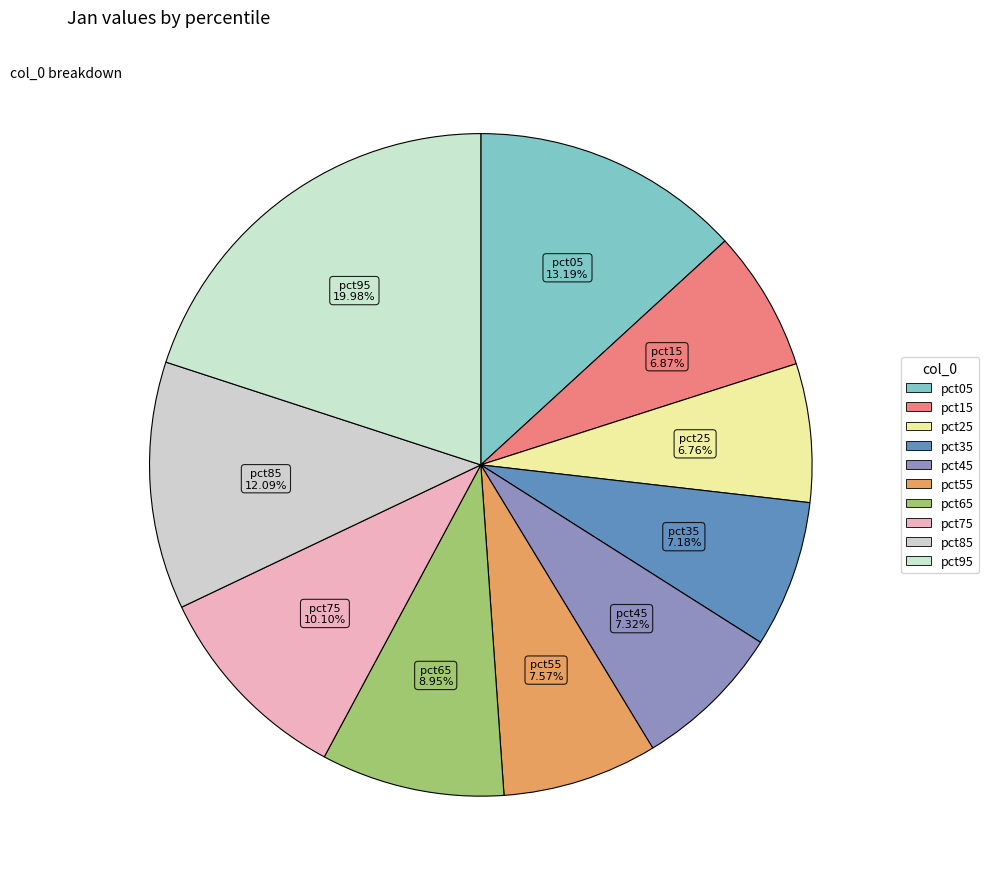

Count the number of slices in the pie.

10